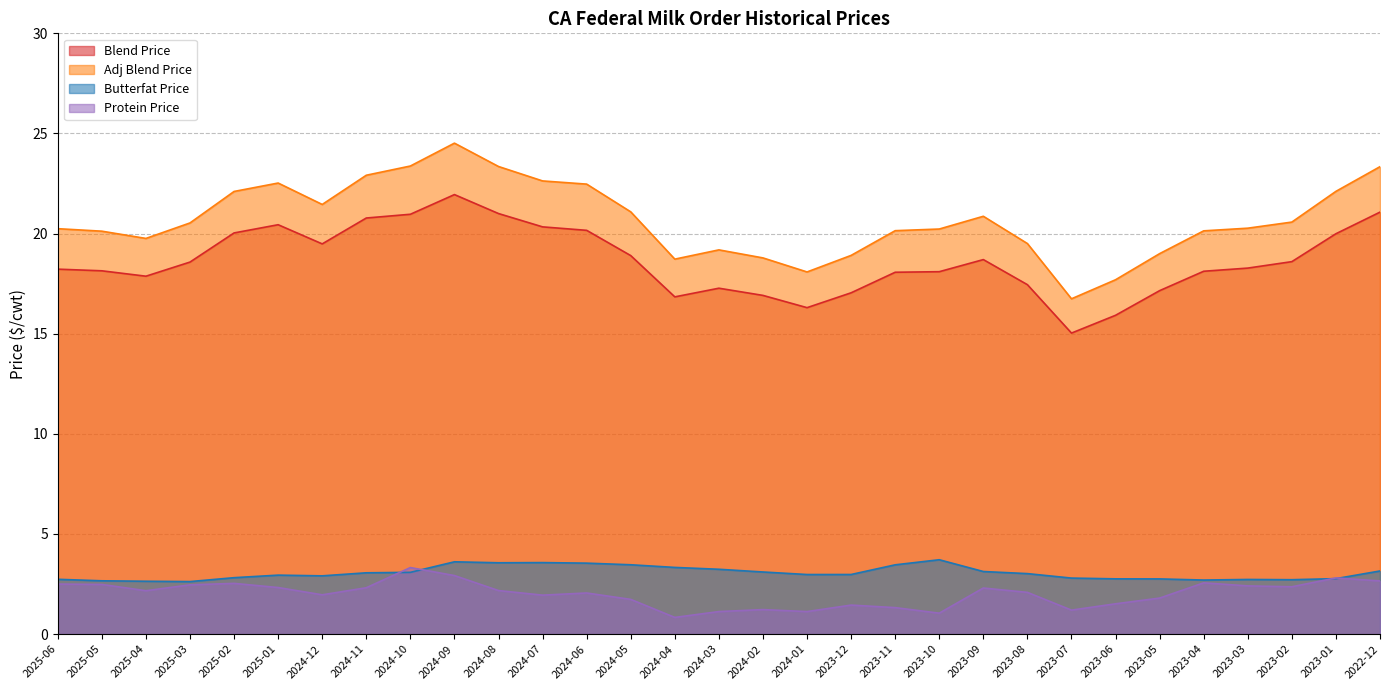

What are all the series names shown in the legend?

Blend Price, Adj Blend Price, Butterfat Price, Protein Price